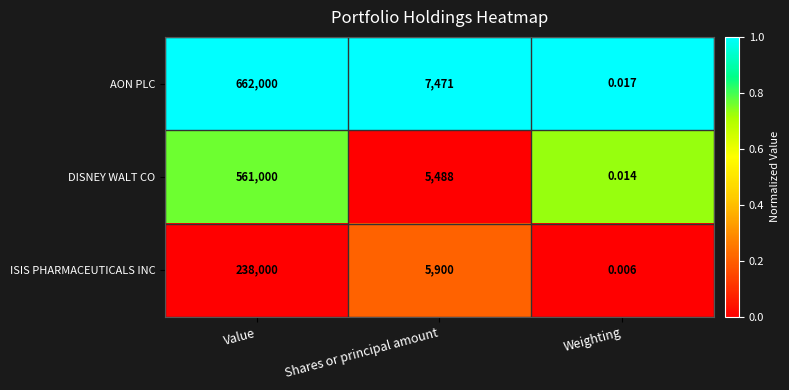

List the labels in order of ISIS PHARMACEUTICALS INC value, largest first.

Value, Shares or principal amount, Weighting